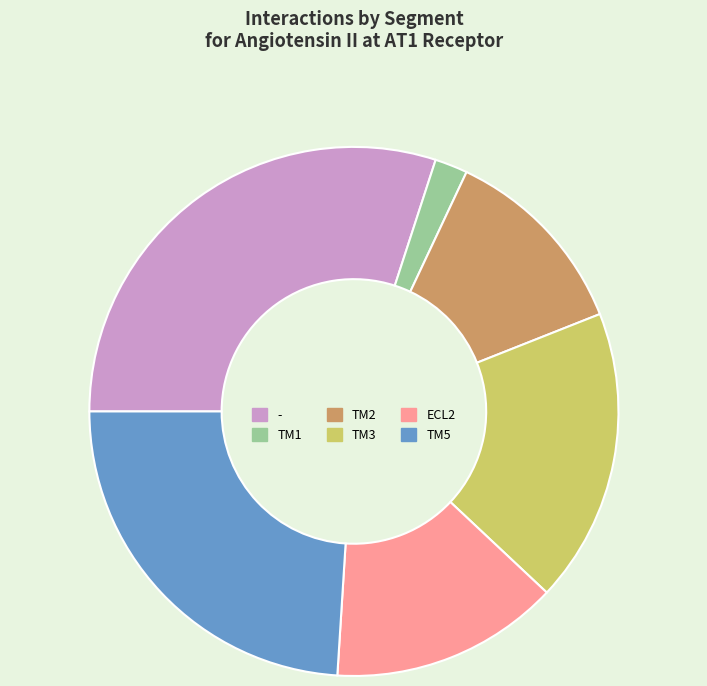

Between - and TM2, which is larger?

-